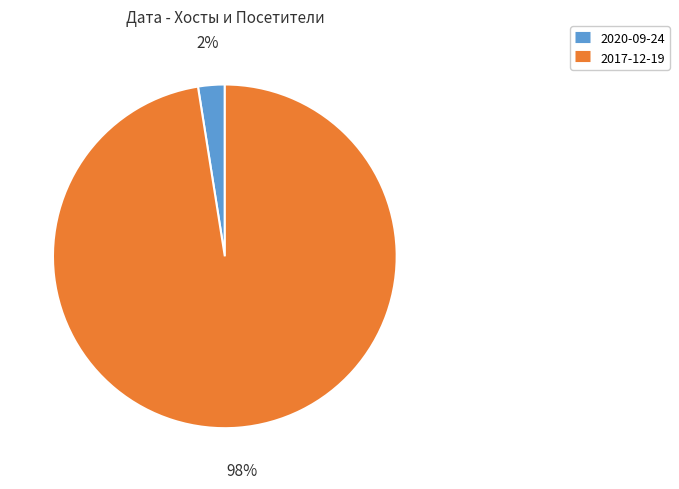

Is the sum of 2017-12-19 and 2020-09-24 greater than half?

Yes